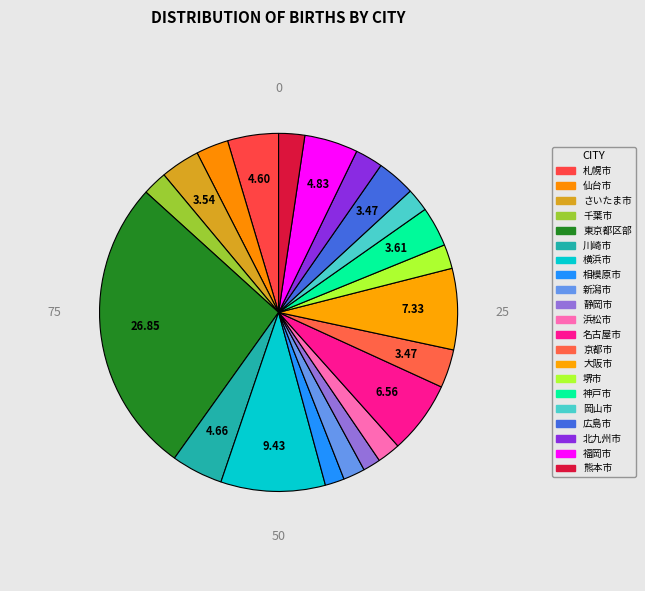

What is the smallest slice in the pie chart?

静岡市